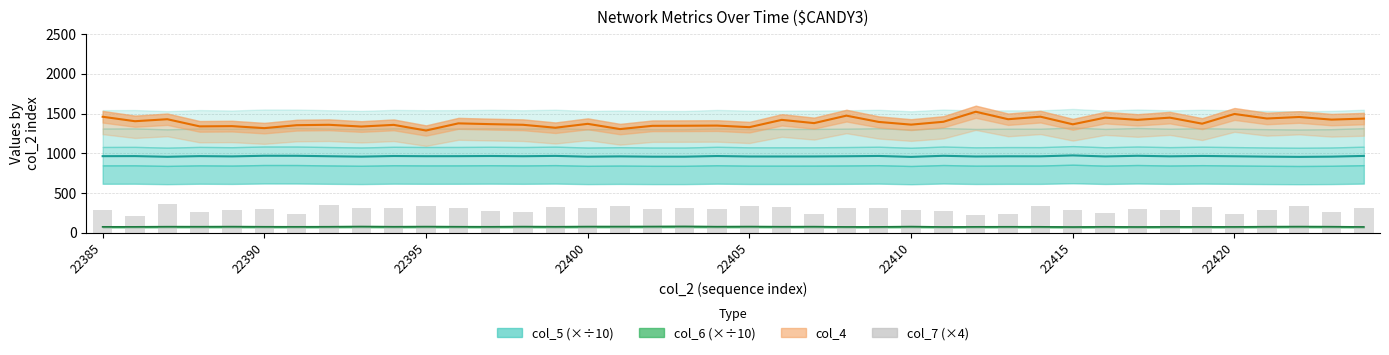

True or false: col_5 mid has a value of 258.3 at 17.

False